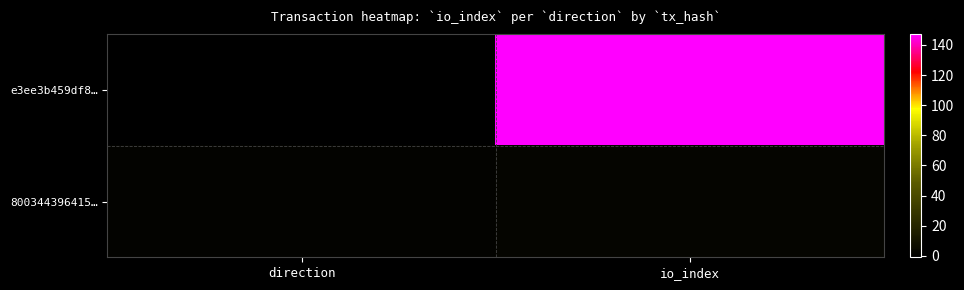

Which has a higher value, direction or io_index?

io_index